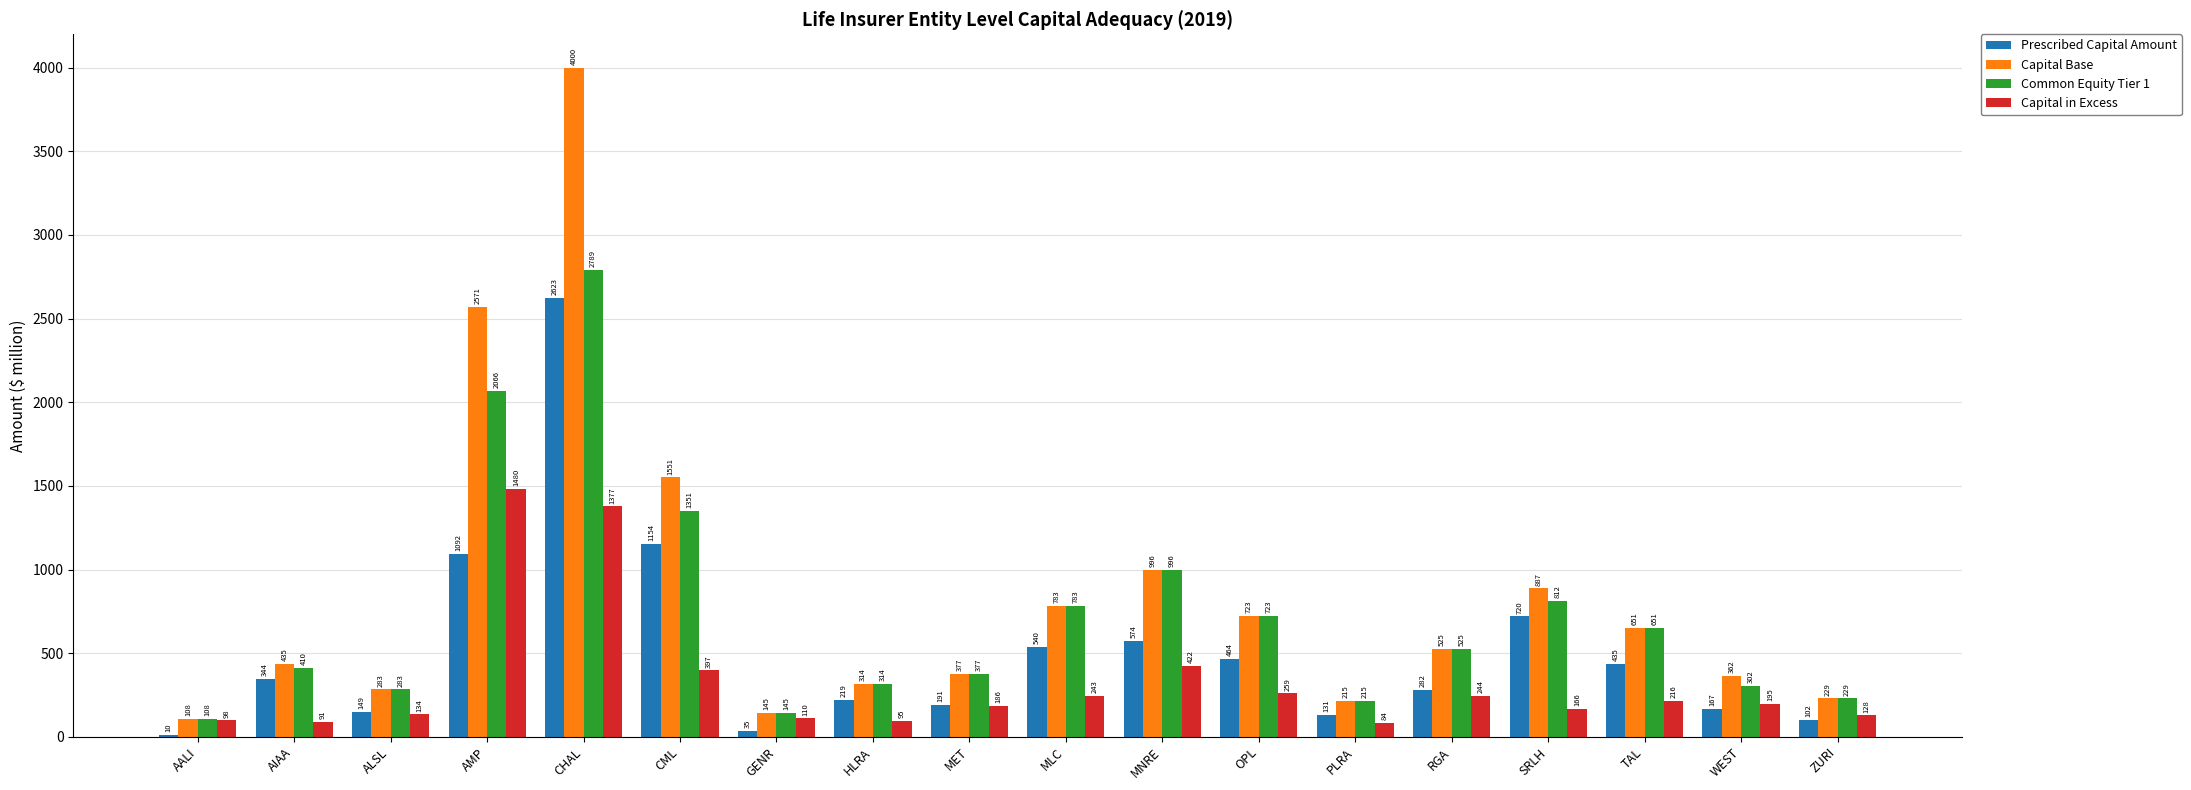

What is the highest value of the Prescribed Capital Amount series?

2622.6